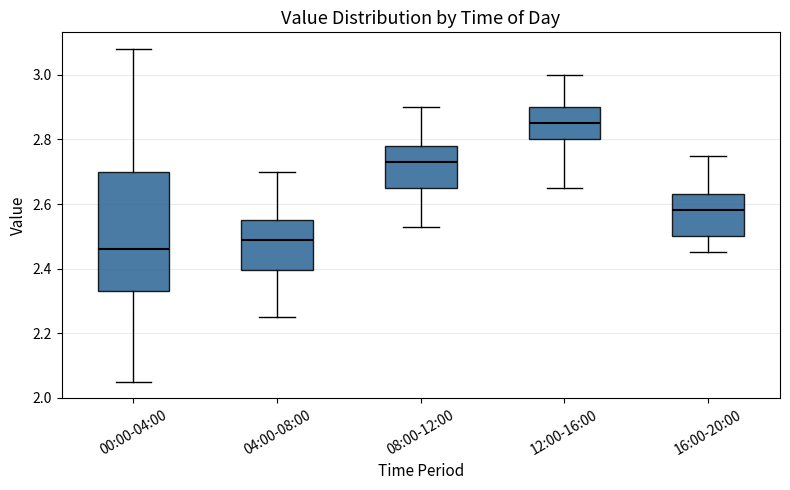

Reading left to right, read every box against the y-axis: the position of its median line, the range the box covers, and the ends of its whiskers. The values are not printed on the chart, so give them approximately, as read against the axis.

00:00-04:00: median 2.46, box 2.34 to 2.70, whiskers 2.06 to 3.08
04:00-08:00: median 2.50, box 2.40 to 2.56, whiskers 2.26 to 2.70
08:00-12:00: median 2.74, box 2.66 to 2.78, whiskers 2.54 to 2.90
12:00-16:00: median 2.86, box 2.80 to 2.90, whiskers 2.66 to 3.00
16:00-20:00: median 2.58, box 2.50 to 2.64, whiskers 2.46 to 2.76